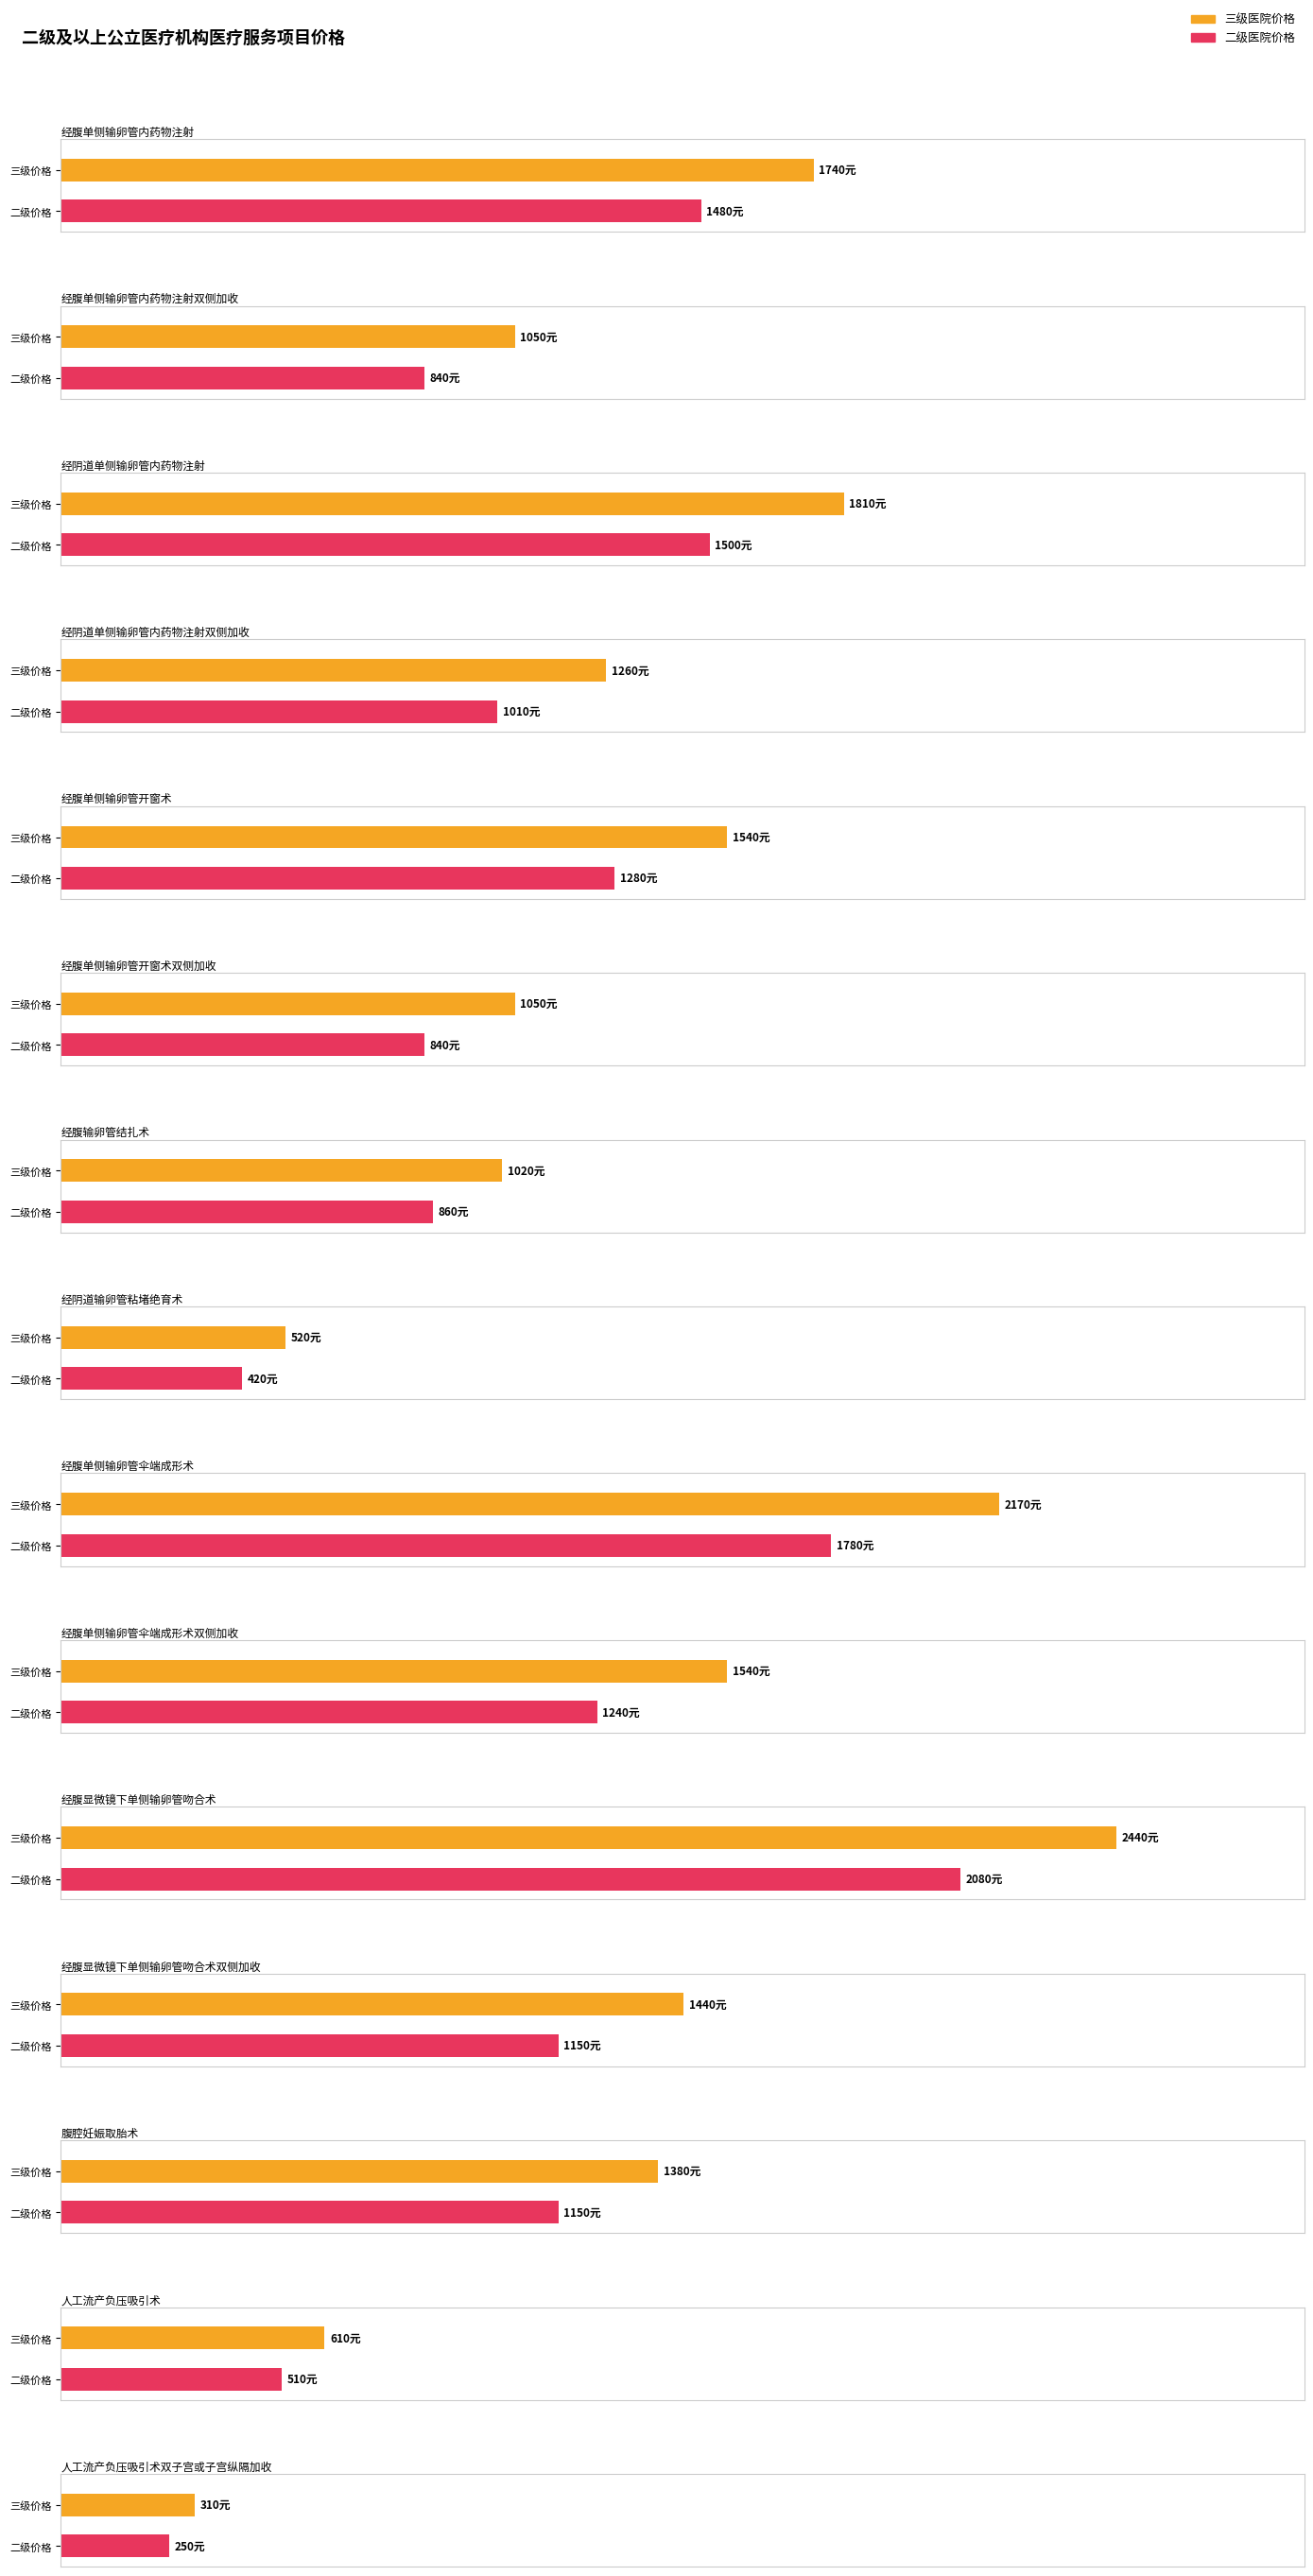

At which label does 三级 first exceed 1380?

经腹单侧输卵管内药物注射